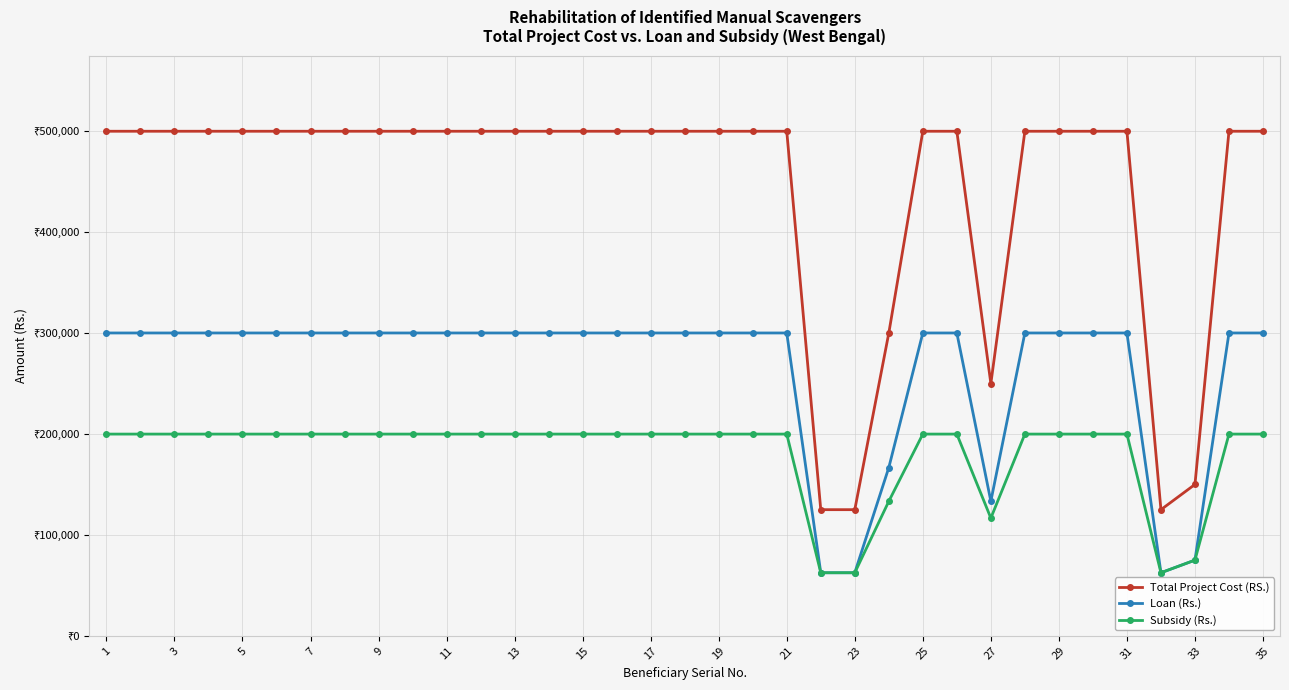

Which series has the largest range (max minus min)?

Total Project Cost (RS.)